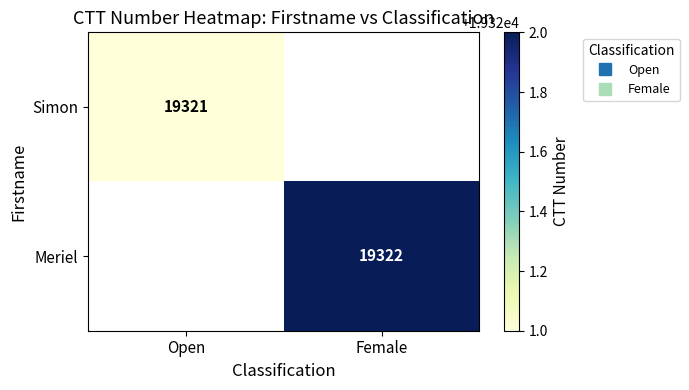

Count the number of data series in this chart.

2